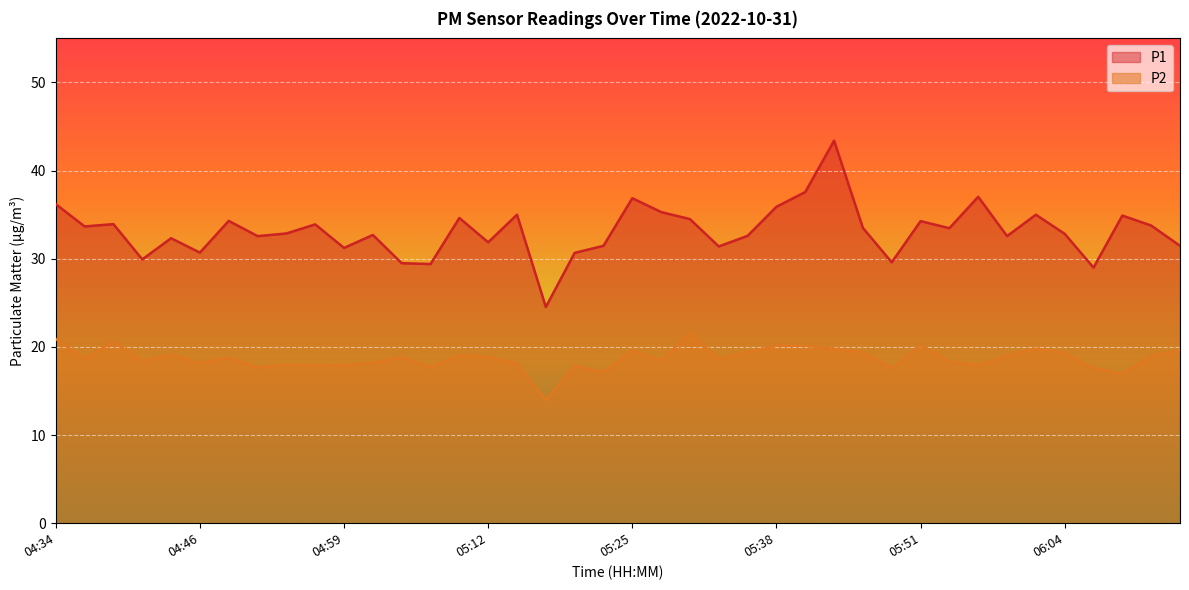

What is the label of the 27th point from the left?

05:41